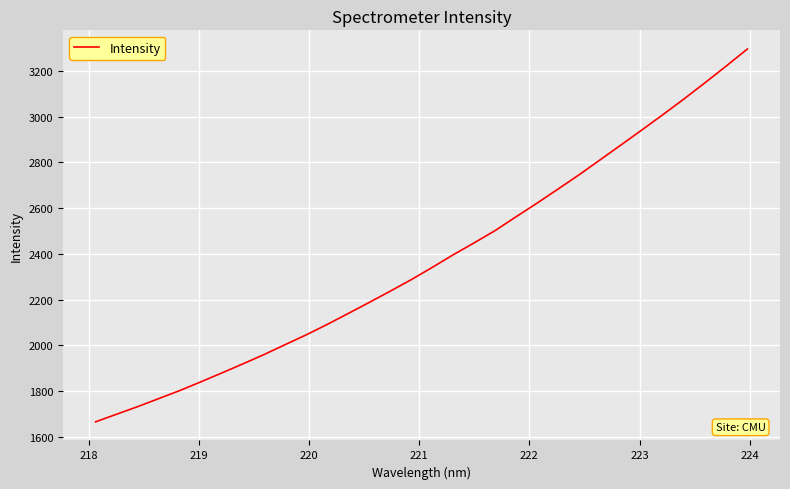

Count the number of values greater than 2340.

16